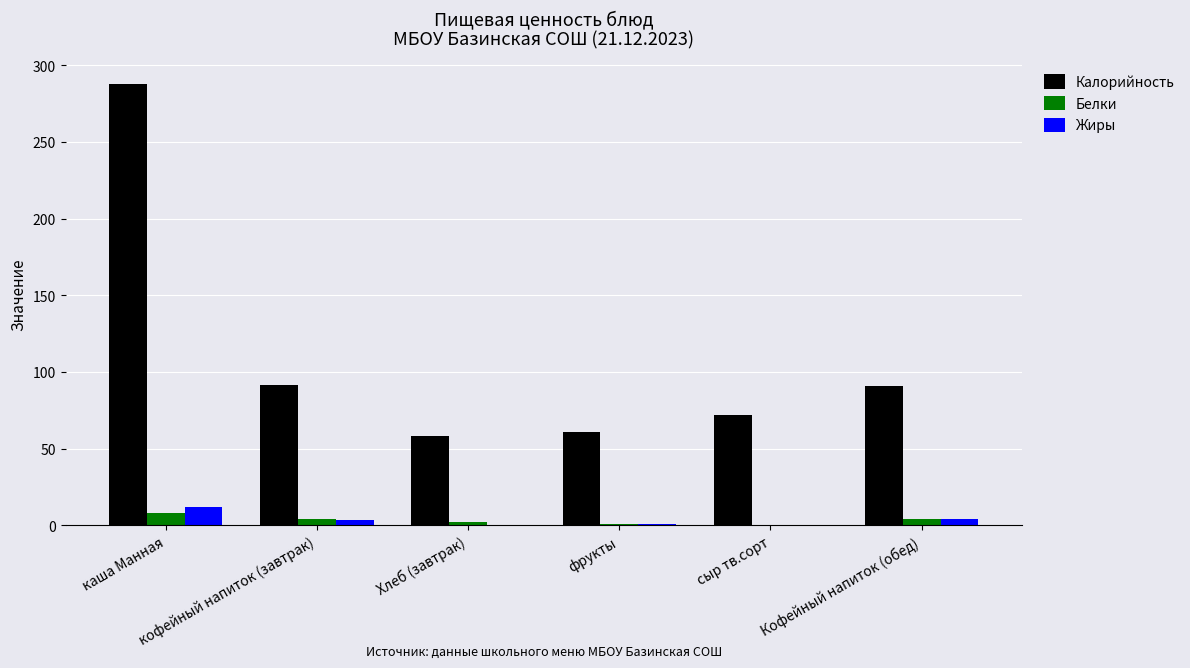

What is the sum of all Калорийность values?

660.5